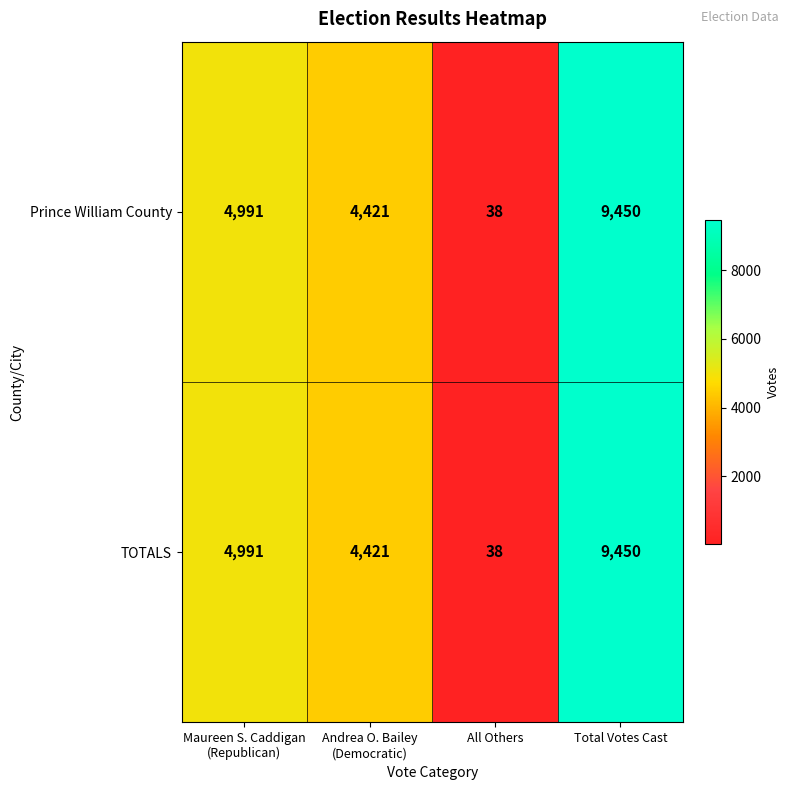

Reading left to right, extract all data points from this chart.

Prince William County: 4991	4421	38	9450
TOTALS: 4991	4421	38	9450